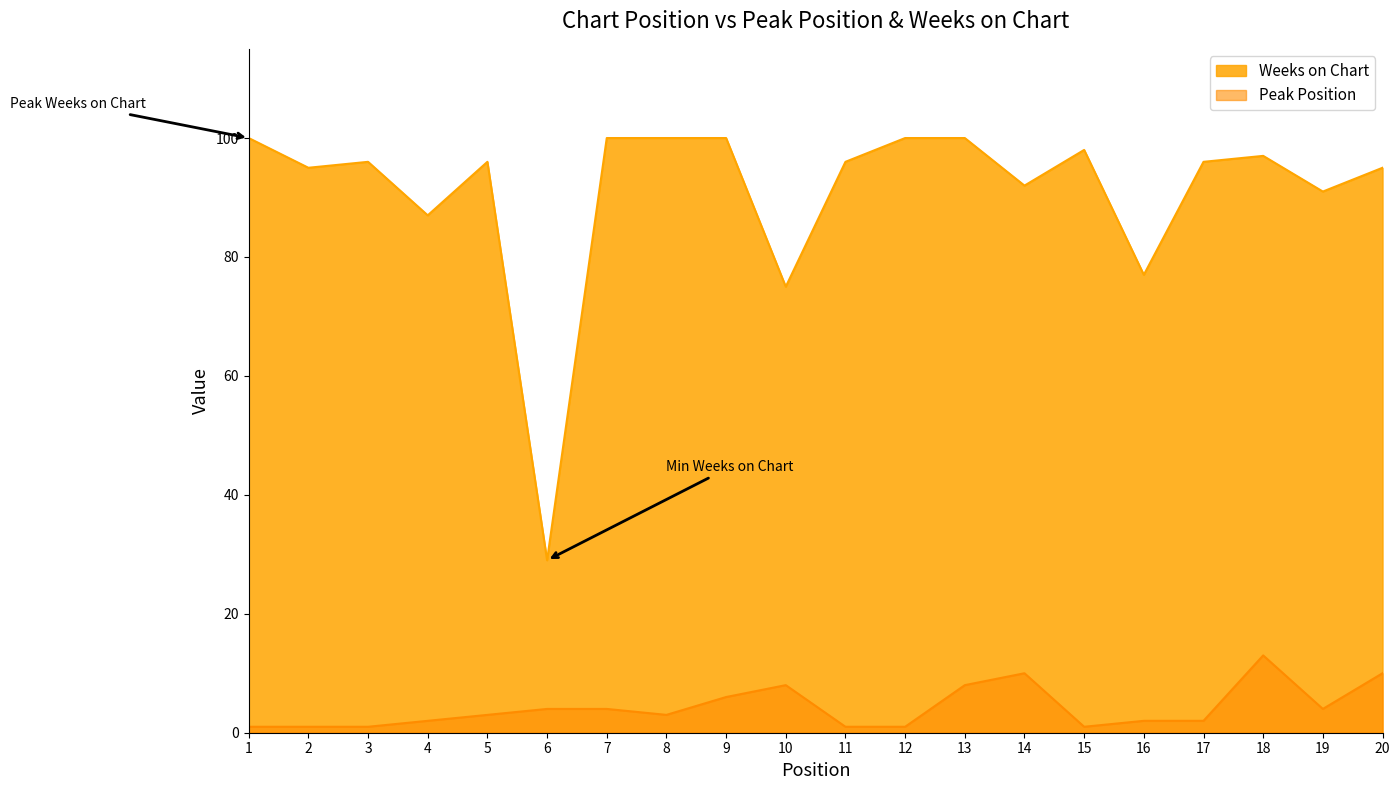

At 3, list the series in order from smallest to largest.

Peak Position, Weeks on Chart